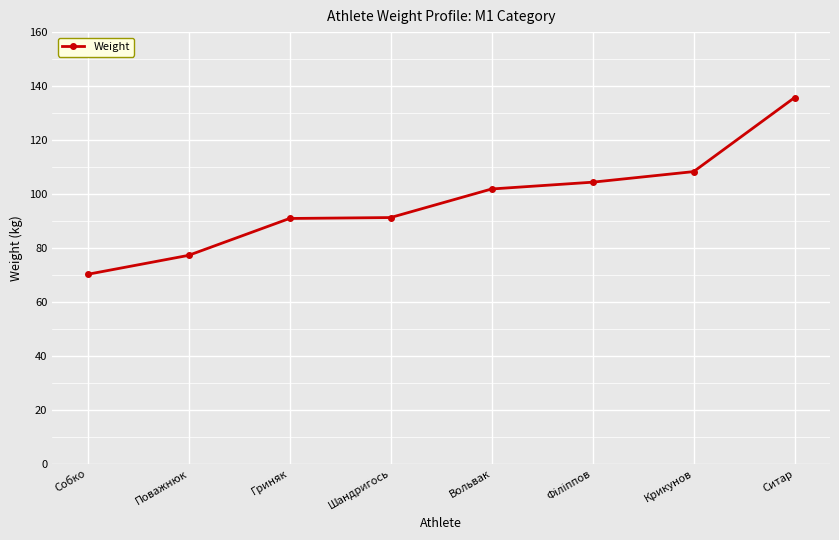

True or false: the data shows 63.4 at Крикунов.

False